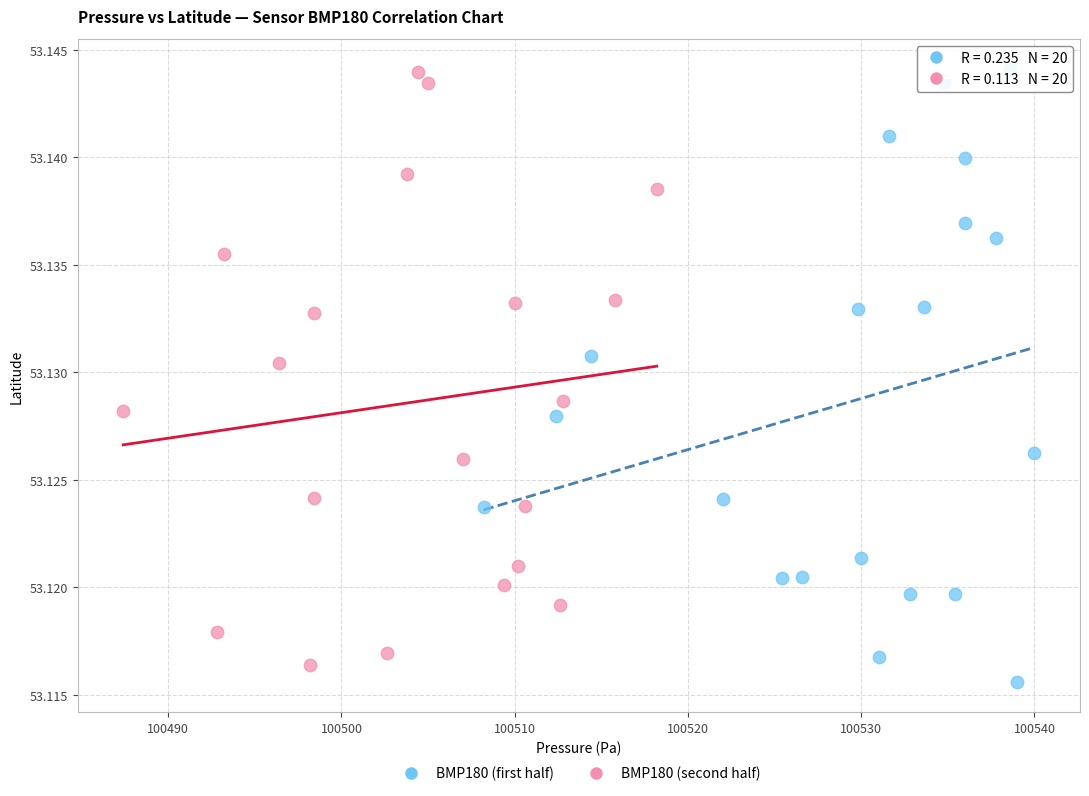

What are all the series names shown in the legend?

BMP180 (first half), BMP180 (second half)